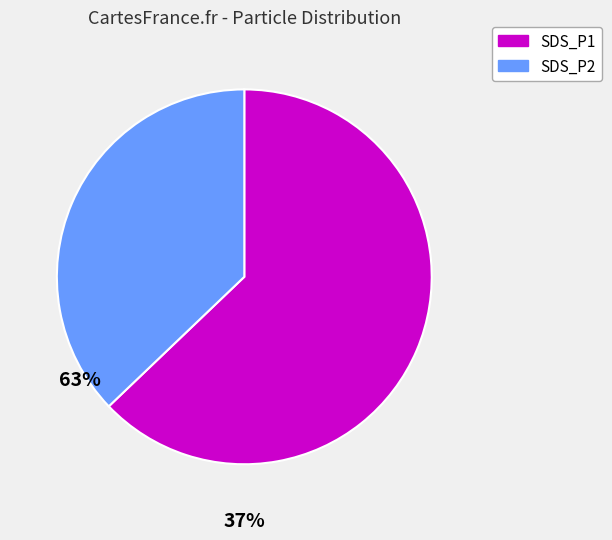

Which slice is the largest?

SDS_P1